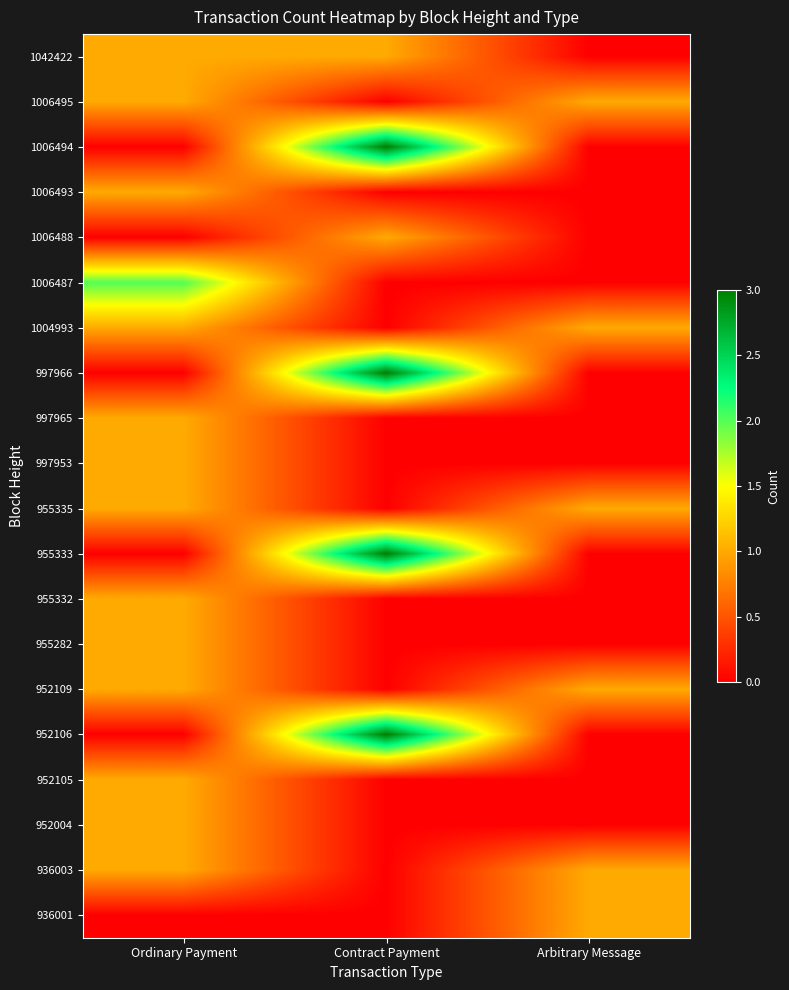

What is the difference between the highest and lowest values at Contract Payment?

3